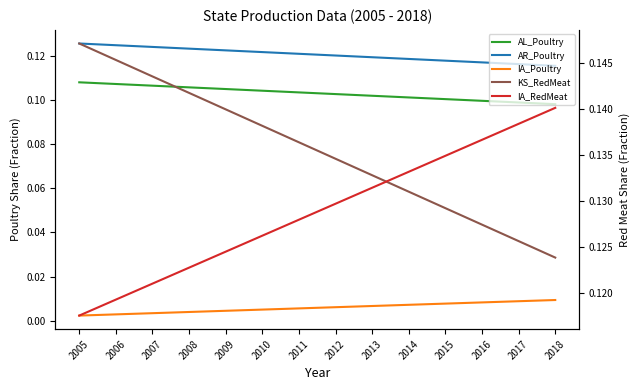

List the labels in order of IA_Poultry value, smallest first.

2005, 2006, 2007, 2008, 2009, 2010, 2011, 2012, 2013, 2014, 2015, 2016, 2017, 2018